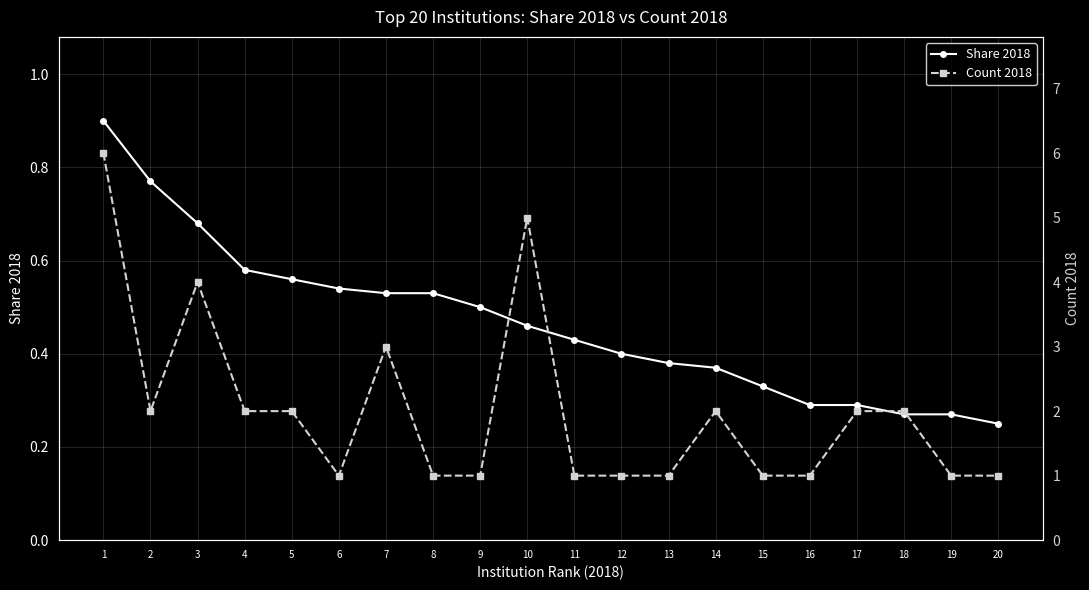

What value does the Share 2018 series have at 11?

0.4